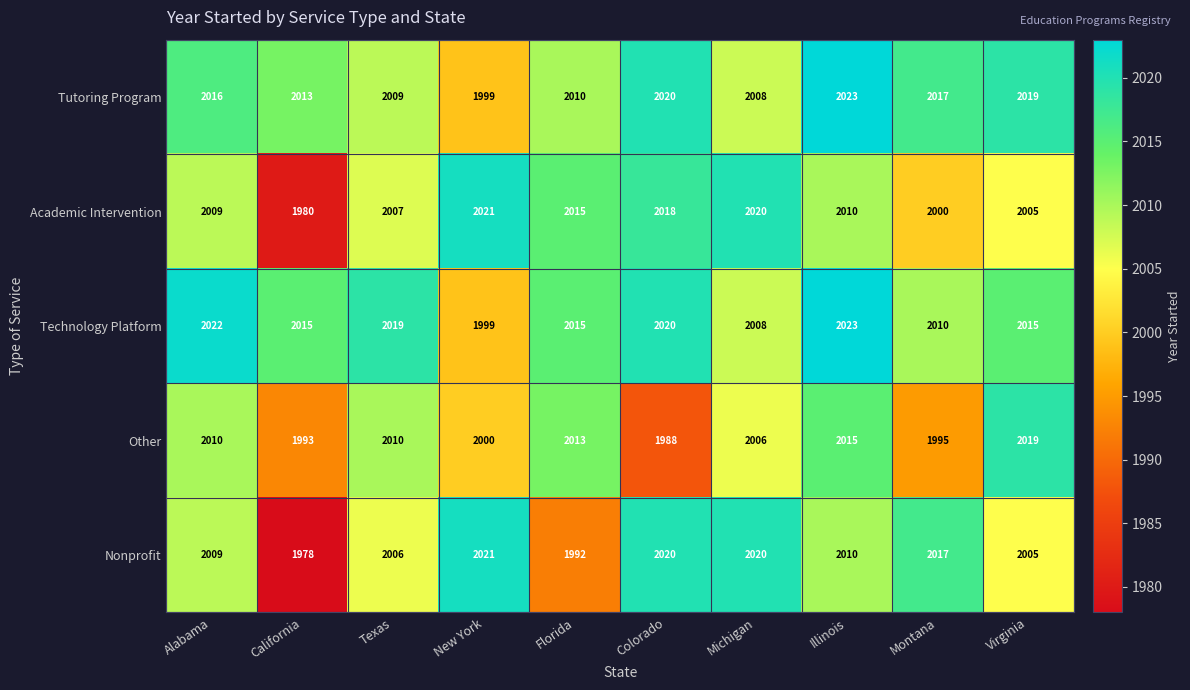

What is the difference between the highest and lowest values at Montana?

22